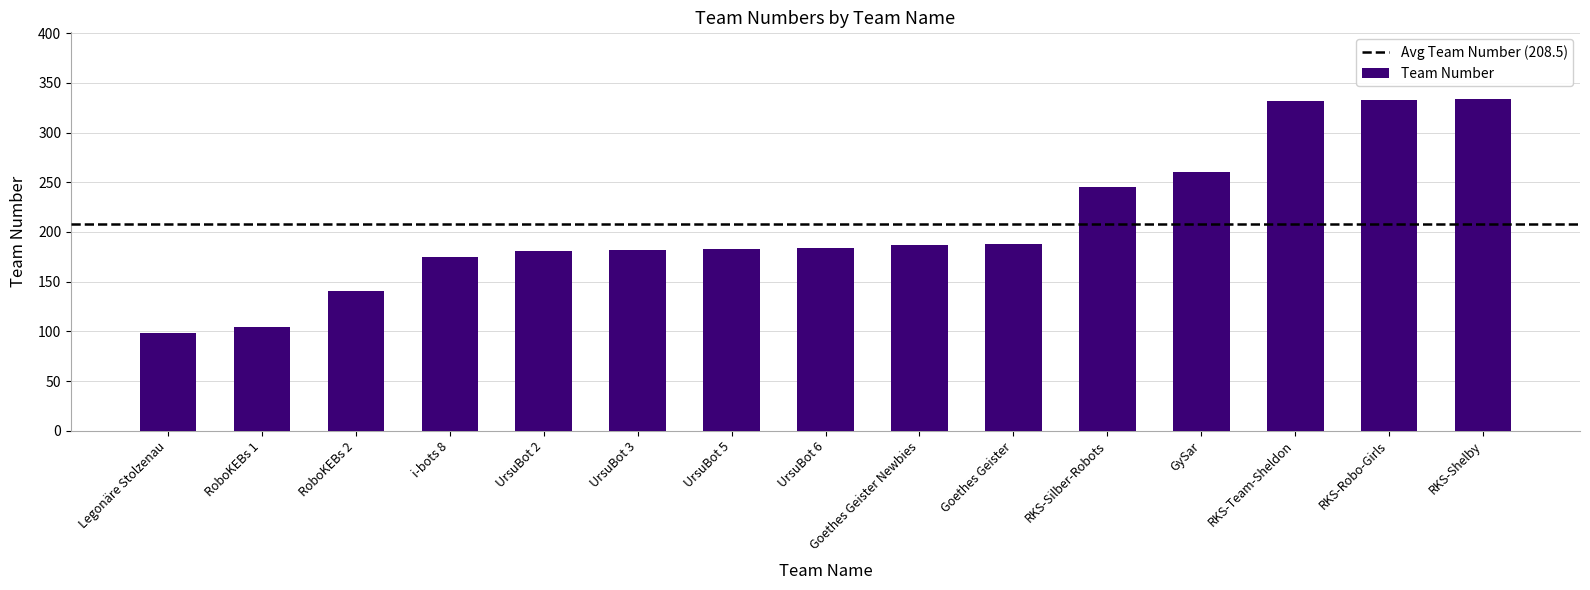

The value at Goethes Geister is 188. True or false?

True